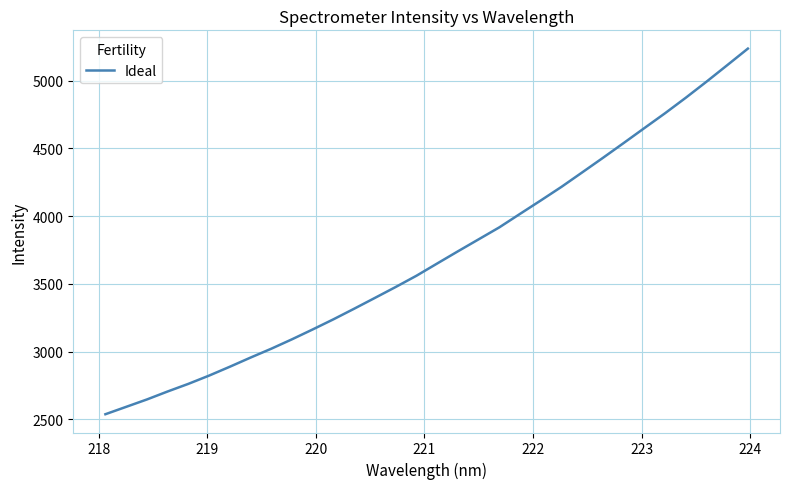

Does the chart display data point markers on the line(s)?

No